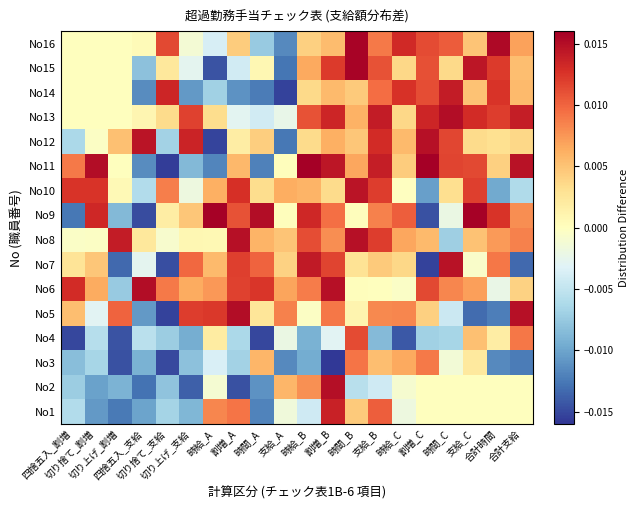

Reading left to right, extract all data points from this chart.

No1: 四捨五入_割増=-0.0	切り捨て_割増=-0.0	切り上げ_割増=-0.0	四捨五入_支給=-0.0	切り捨て_支給=-0.0	切り上げ_支給=-0.0	時給_A=0.0	割増_A=0.0	時間_A=-0.0	支給_A=-0.0	時給_B=-0.0	割増_B=0.0	時間_B=0.0	支給_B=0.0	時給_C=-0.0	割増_C=0.0	時間_C=0.0	支給_C=0.0	合計時間=0.0	合計支給=0.0
No2: 四捨五入_割増=-0.0	切り捨て_割増=-0.0	切り上げ_割増=-0.0	四捨五入_支給=-0.0	切り捨て_支給=-0.0	切り上げ_支給=-0.0	時給_A=-0.0	割増_A=-0.0	時間_A=-0.0	支給_A=0.0	時給_B=0.0	割増_B=0.0	時間_B=-0.0	支給_B=-0.0	時給_C=-0.0	割増_C=0.0	時間_C=0.0	支給_C=0.0	合計時間=0.0	合計支給=0.0
No3: 四捨五入_割増=-0.0	切り捨て_割増=-0.0	切り上げ_割増=-0.0	四捨五入_支給=-0.0	切り捨て_支給=-0.0	切り上げ_支給=-0.0	時給_A=-0.0	割増_A=-0.0	時間_A=0.0	支給_A=-0.0	時給_B=-0.0	割増_B=-0.0	時間_B=0.0	支給_B=0.0	時給_C=0.0	割増_C=0.0	時間_C=-0.0	支給_C=0.0	合計時間=-0.0	合計支給=-0.0
No4: 四捨五入_割増=-0.0	切り捨て_割増=-0.0	切り上げ_割増=-0.0	四捨五入_支給=-0.0	切り捨て_支給=-0.0	切り上げ_支給=-0.0	時給_A=0.0	割増_A=-0.0	時間_A=-0.0	支給_A=-0.0	時給_B=-0.0	割増_B=-0.0	時間_B=0.0	支給_B=-0.0	時給_C=-0.0	割増_C=-0.0	時間_C=-0.0	支給_C=0.0	合計時間=0.0	合計支給=0.0
No5: 四捨五入_割増=0.0	切り捨て_割増=-0.0	切り上げ_割増=0.0	四捨五入_支給=-0.0	切り捨て_支給=-0.0	切り上げ_支給=0.0	時給_A=0.0	割増_A=0.0	時間_A=0.0	支給_A=0.0	時給_B=-0.0	割増_B=0.0	時間_B=0.0	支給_B=0.0	時給_C=0.0	割増_C=0.0	時間_C=-0.0	支給_C=-0.0	合計時間=-0.0	合計支給=0.0
No6: 四捨五入_割増=0.0	切り捨て_割増=0.0	切り上げ_割増=-0.0	四捨五入_支給=0.0	切り捨て_支給=0.0	切り上げ_支給=0.0	時給_A=0.0	割増_A=0.0	時間_A=0.0	支給_A=0.0	時給_B=0.0	割増_B=0.0	時間_B=0.0	支給_B=0.0	時給_C=-0.0	割増_C=0.0	時間_C=0.0	支給_C=0.0	合計時間=-0.0	合計支給=0.0
No7: 四捨五入_割増=0.0	切り捨て_割増=0.0	切り上げ_割増=-0.0	四捨五入_支給=-0.0	切り捨て_支給=-0.0	切り上げ_支給=0.0	時給_A=0.0	割増_A=0.0	時間_A=0.0	支給_A=0.0	時給_B=0.0	割増_B=0.0	時間_B=0.0	支給_B=0.0	時給_C=0.0	割増_C=-0.0	時間_C=0.0	支給_C=-0.0	合計時間=0.0	合計支給=-0.0
No8: 四捨五入_割増=-0.0	切り捨て_割増=-0.0	切り上げ_割増=0.0	四捨五入_支給=0.0	切り捨て_支給=-0.0	切り上げ_支給=0.0	時給_A=0.0	割増_A=0.0	時間_A=0.0	支給_A=0.0	時給_B=0.0	割増_B=0.0	時間_B=0.0	支給_B=0.0	時給_C=0.0	割増_C=0.0	時間_C=-0.0	支給_C=0.0	合計時間=0.0	合計支給=0.0
No9: 四捨五入_割増=-0.0	切り捨て_割増=0.0	切り上げ_割増=-0.0	四捨五入_支給=-0.0	切り捨て_支給=0.0	切り上げ_支給=0.0	時給_A=0.0	割増_A=0.0	時間_A=0.0	支給_A=0.0	時給_B=0.0	割増_B=0.0	時間_B=0.0	支給_B=0.0	時給_C=0.0	割増_C=-0.0	時間_C=-0.0	支給_C=0.0	合計時間=0.0	合計支給=0.0
No10: 四捨五入_割増=0.0	切り捨て_割増=0.0	切り上げ_割増=0.0	四捨五入_支給=-0.0	切り捨て_支給=0.0	切り上げ_支給=-0.0	時給_A=0.0	割増_A=0.0	時間_A=0.0	支給_A=0.0	時給_B=0.0	割増_B=0.0	時間_B=0.0	支給_B=0.0	時給_C=-0.0	割増_C=-0.0	時間_C=0.0	支給_C=0.0	合計時間=-0.0	合計支給=-0.0
No11: 四捨五入_割増=0.0	切り捨て_割増=0.0	切り上げ_割増=0.0	四捨五入_支給=-0.0	切り捨て_支給=-0.0	切り上げ_支給=-0.0	時給_A=-0.0	割増_A=0.0	時間_A=-0.0	支給_A=0.0	時給_B=0.0	割増_B=0.0	時間_B=0.0	支給_B=0.0	時給_C=0.0	割増_C=0.0	時間_C=0.0	支給_C=0.0	合計時間=0.0	合計支給=0.0
No12: 四捨五入_割増=-0.0	切り捨て_割増=-0.0	切り上げ_割増=0.0	四捨五入_支給=0.0	切り捨て_支給=-0.0	切り上げ_支給=0.0	時給_A=-0.0	割増_A=0.0	時間_A=0.0	支給_A=-0.0	時給_B=0.0	割増_B=0.0	時間_B=0.0	支給_B=0.0	時給_C=0.0	割増_C=0.0	時間_C=0.0	支給_C=0.0	合計時間=0.0	合計支給=0.0
No13: 四捨五入_割増=0.0	切り捨て_割増=0.0	切り上げ_割増=0.0	四捨五入_支給=0.0	切り捨て_支給=0.0	切り上げ_支給=0.0	時給_A=0.0	割増_A=-0.0	時間_A=-0.0	支給_A=-0.0	時給_B=0.0	割増_B=0.0	時間_B=0.0	支給_B=0.0	時給_C=0.0	割増_C=0.0	時間_C=0.0	支給_C=0.0	合計時間=0.0	合計支給=0.0
No14: 四捨五入_割増=0.0	切り捨て_割増=0.0	切り上げ_割増=0.0	四捨五入_支給=-0.0	切り捨て_支給=0.0	切り上げ_支給=-0.0	時給_A=-0.0	割増_A=-0.0	時間_A=-0.0	支給_A=-0.0	時給_B=0.0	割増_B=0.0	時間_B=0.0	支給_B=0.0	時給_C=0.0	割増_C=0.0	時間_C=0.0	支給_C=0.0	合計時間=0.0	合計支給=0.0
No15: 四捨五入_割増=0.0	切り捨て_割増=0.0	切り上げ_割増=0.0	四捨五入_支給=-0.0	切り捨て_支給=0.0	切り上げ_支給=-0.0	時給_A=-0.0	割増_A=-0.0	時間_A=0.0	支給_A=-0.0	時給_B=0.0	割増_B=0.0	時間_B=0.0	支給_B=0.0	時給_C=0.0	割増_C=0.0	時間_C=0.0	支給_C=0.0	合計時間=0.0	合計支給=0.0
No16: 四捨五入_割増=0.0	切り捨て_割増=0.0	切り上げ_割増=0.0	四捨五入_支給=0.0	切り捨て_支給=0.0	切り上げ_支給=-0.0	時給_A=-0.0	割増_A=0.0	時間_A=-0.0	支給_A=-0.0	時給_B=0.0	割増_B=0.0	時間_B=0.0	支給_B=0.0	時給_C=0.0	割増_C=0.0	時間_C=0.0	支給_C=0.0	合計時間=0.0	合計支給=0.0